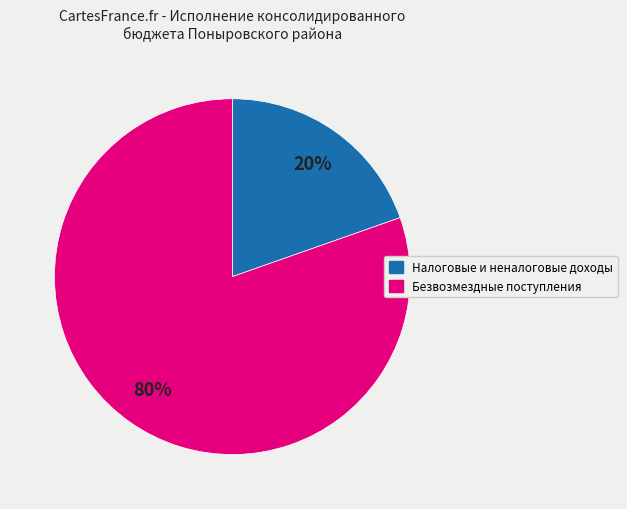

True or false: Безвозмездные поступления accounts for 87% of the total.

False